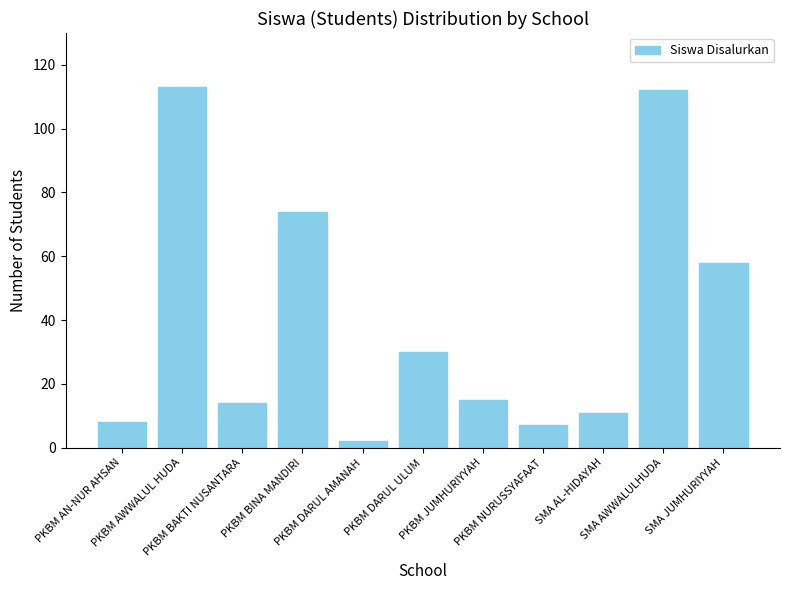

What is the maximum value shown in the chart?

113